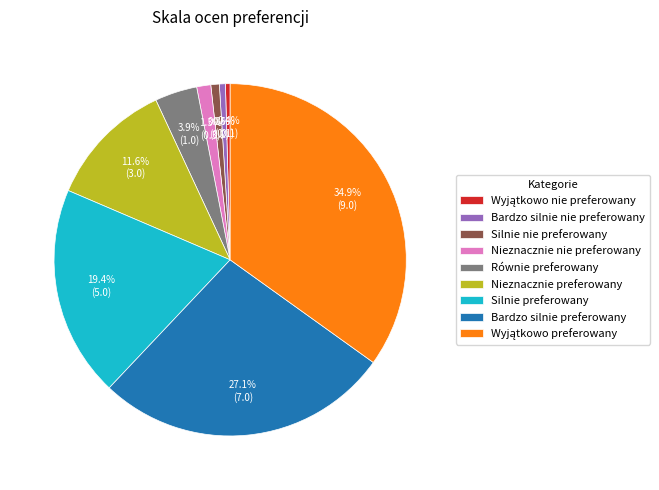

Count the number of slices in the pie.

9